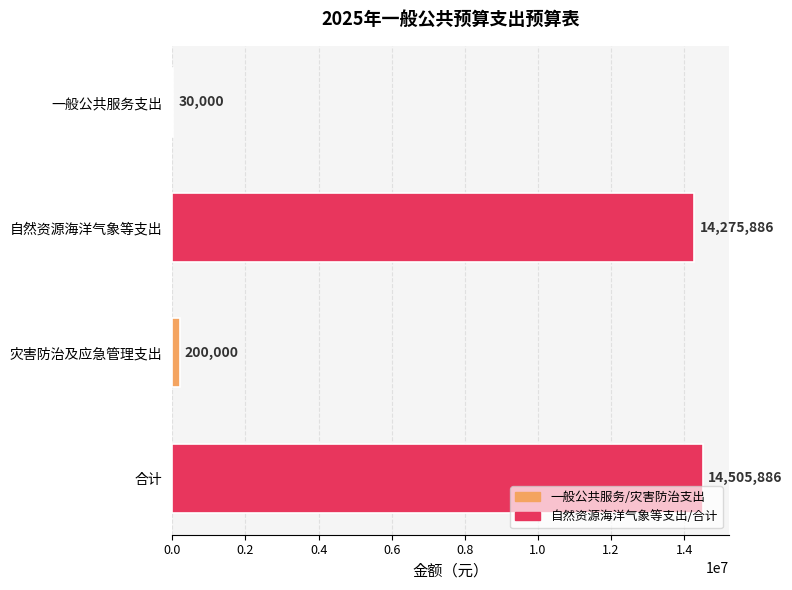

What is the change in value from 一般公共服务支出 to 合计?

+14475886